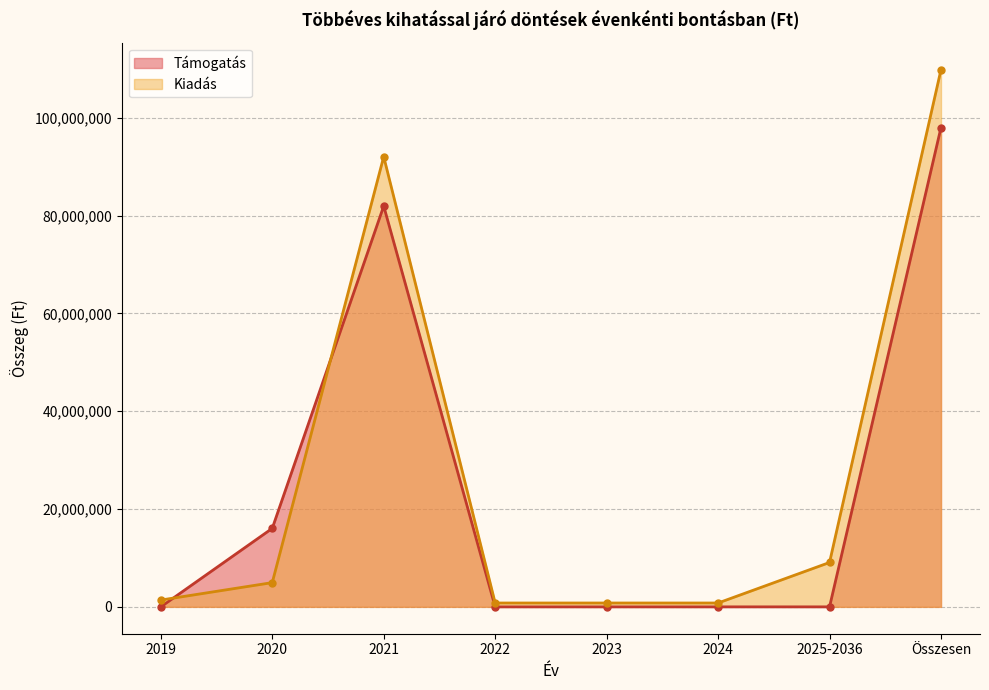

Reading right to left, list all the values displayed in this chart.

Támogatás: 97992241	0	0	0	0	81941151	16051090	0
Kiadás: 109829149	9074946	789132	789132	789132	92037969	4956993	1391845